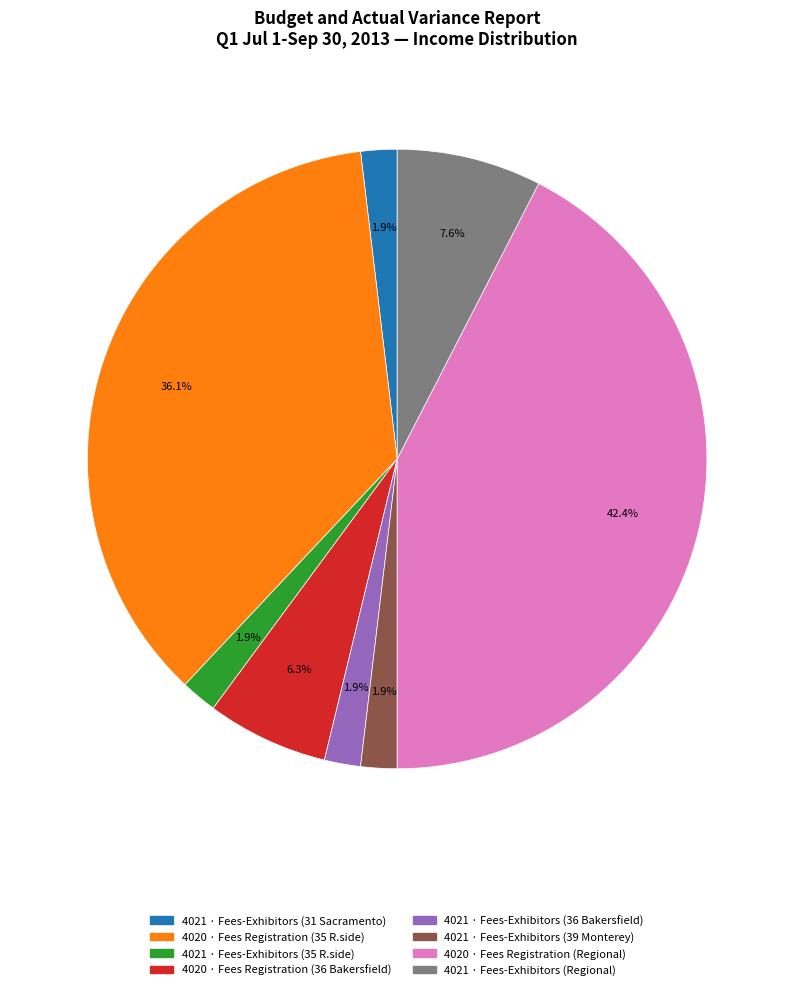

Does any single category account for the majority?

No